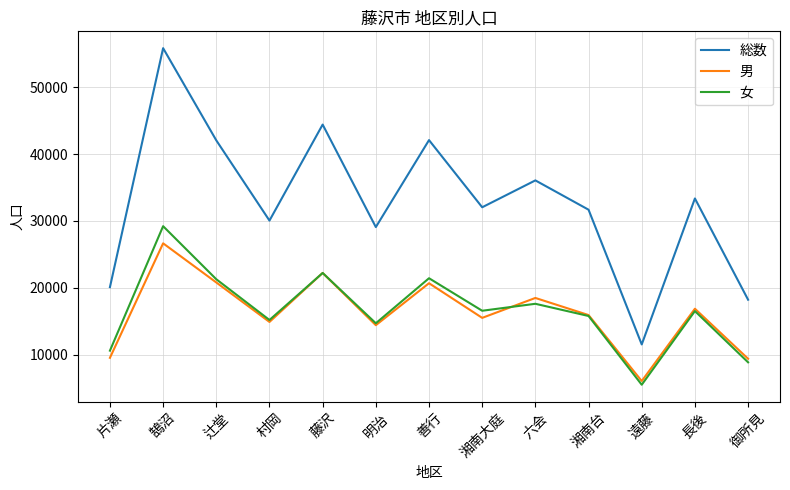

True or false: 総数 and 女 cross at least once.

False